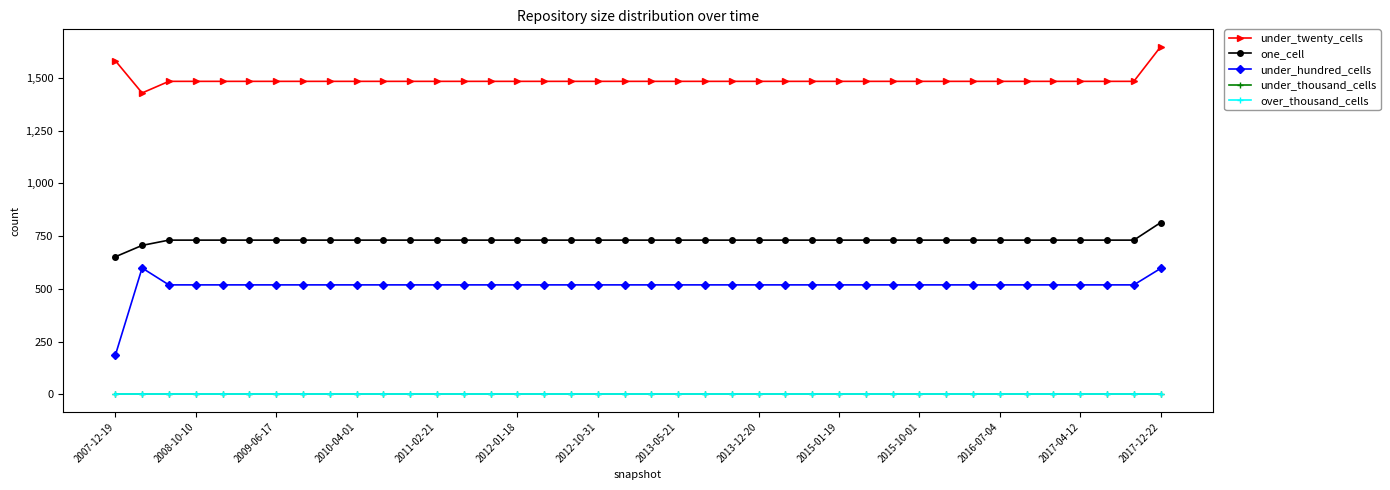

At how many categories does at least one series exceed 401?

40